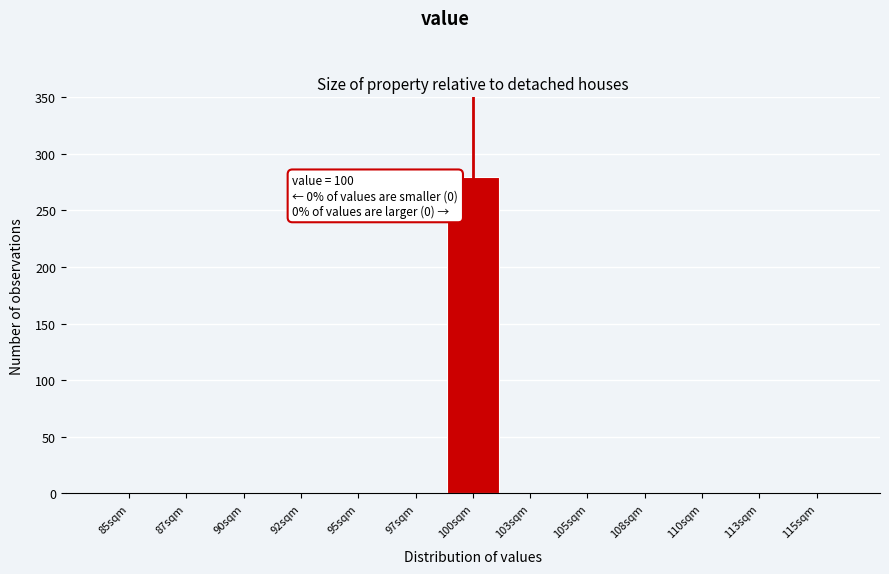

Reading left to right, extract all data points from this chart.

85sqm=0	87sqm=0	90sqm=0	92sqm=0	95sqm=0	97sqm=0	100sqm=280	103sqm=0	105sqm=0	108sqm=0	110sqm=0	113sqm=0	115sqm=0